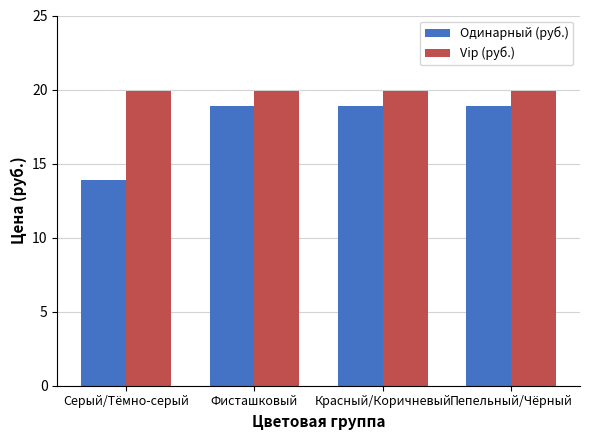

The Одинарный (руб.) series shows 18.9 at Красный/Коричневый. True or false?

True